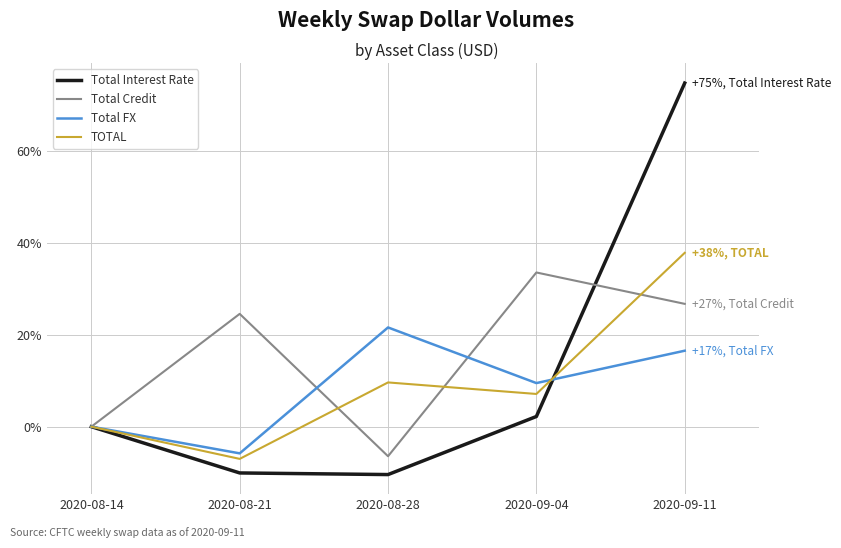

Which series has the largest total across all categories?

Total Credit